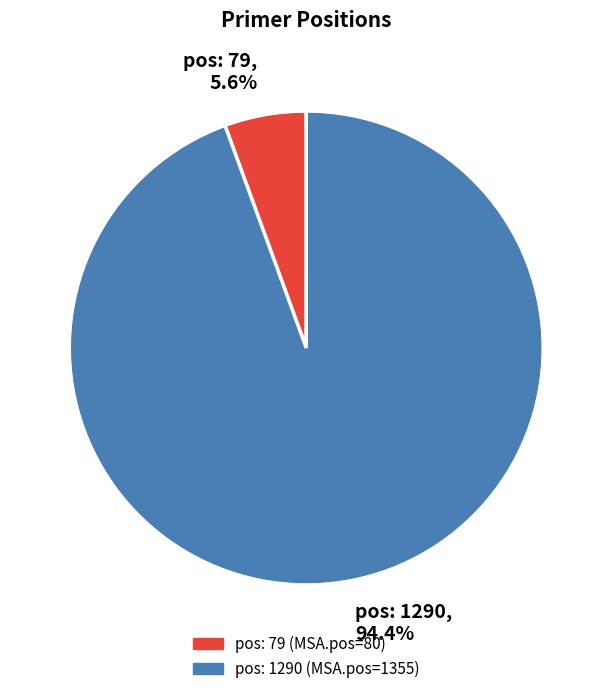

To the nearest percent, what portion does pos: 1290 represent?

94%